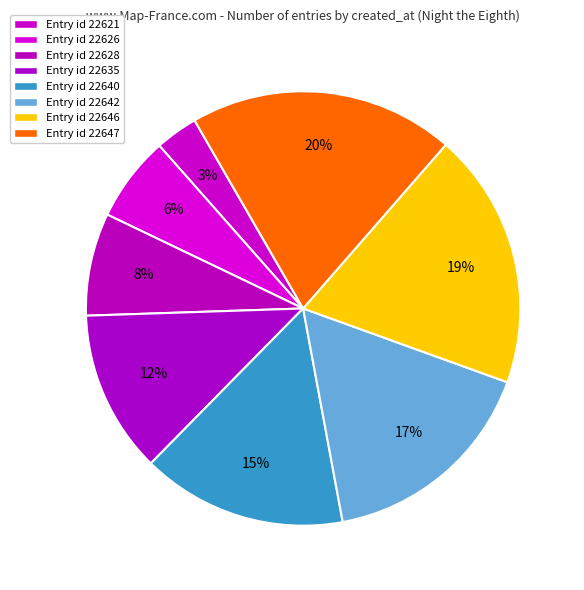

How many slices are in this pie chart?

8